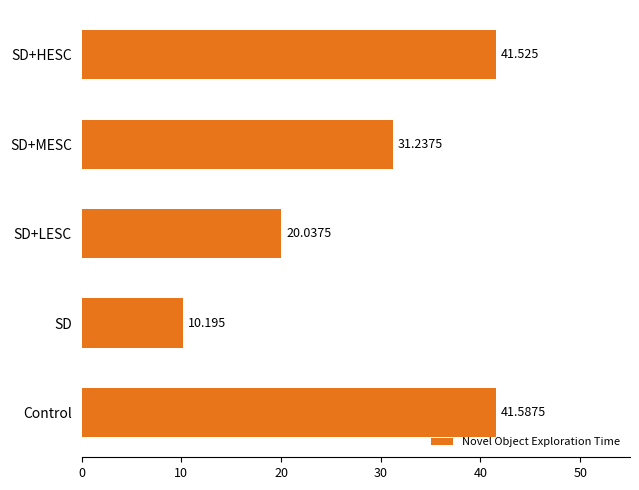

Does the chart contain any negative values?

No